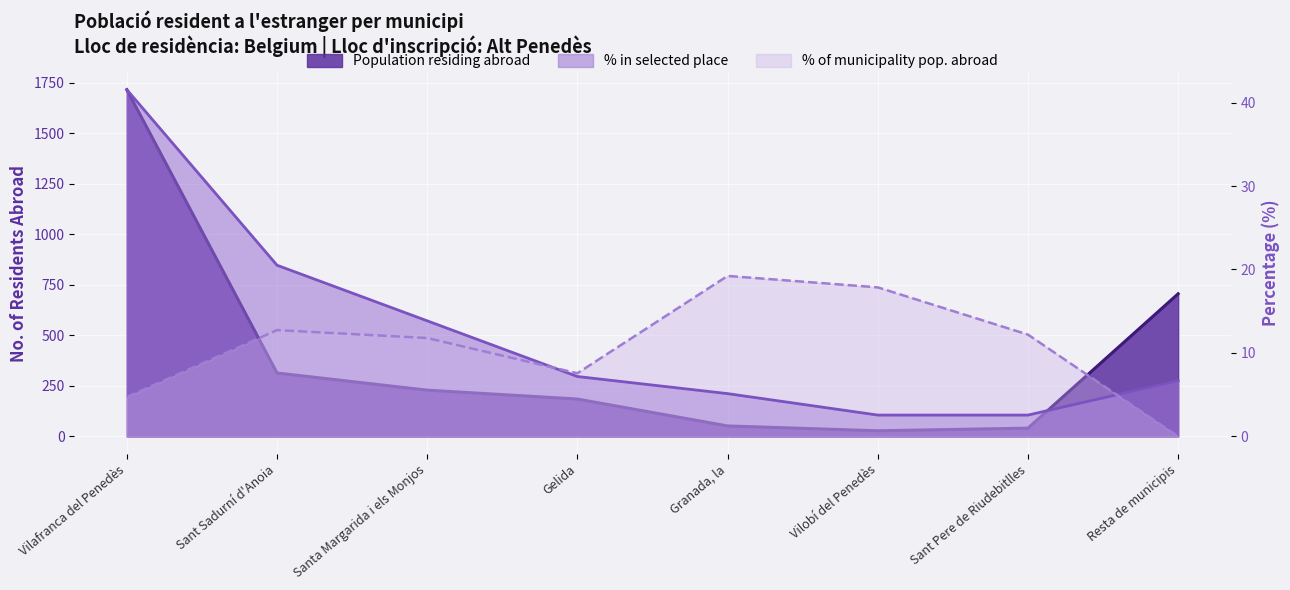

True or false: Population in selected place (%) and % of municipality pop. abroad intersect in this chart.

True